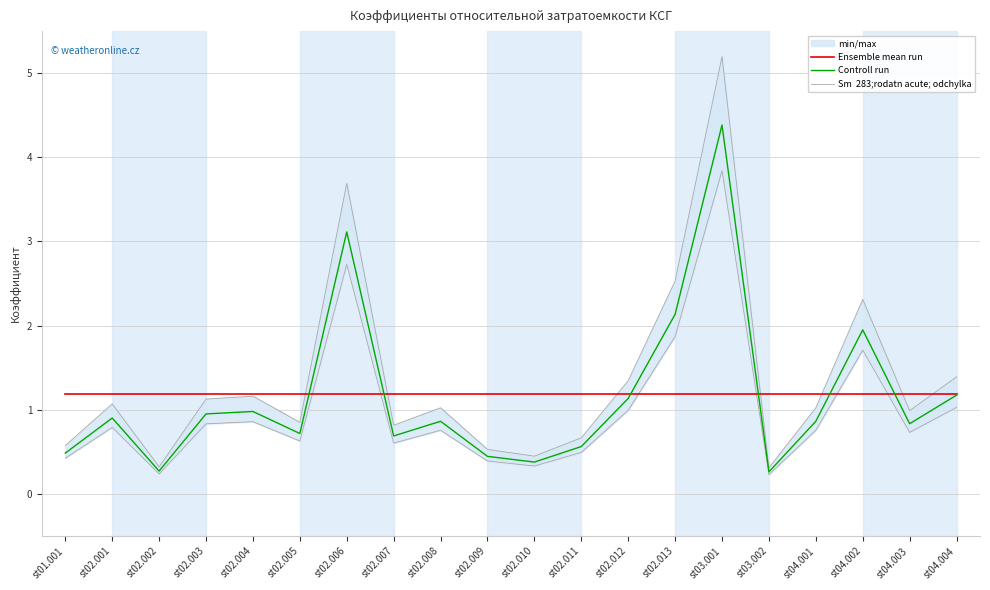

The value of Ensemble mean run at st04.002 is 1.2. True or false?

True